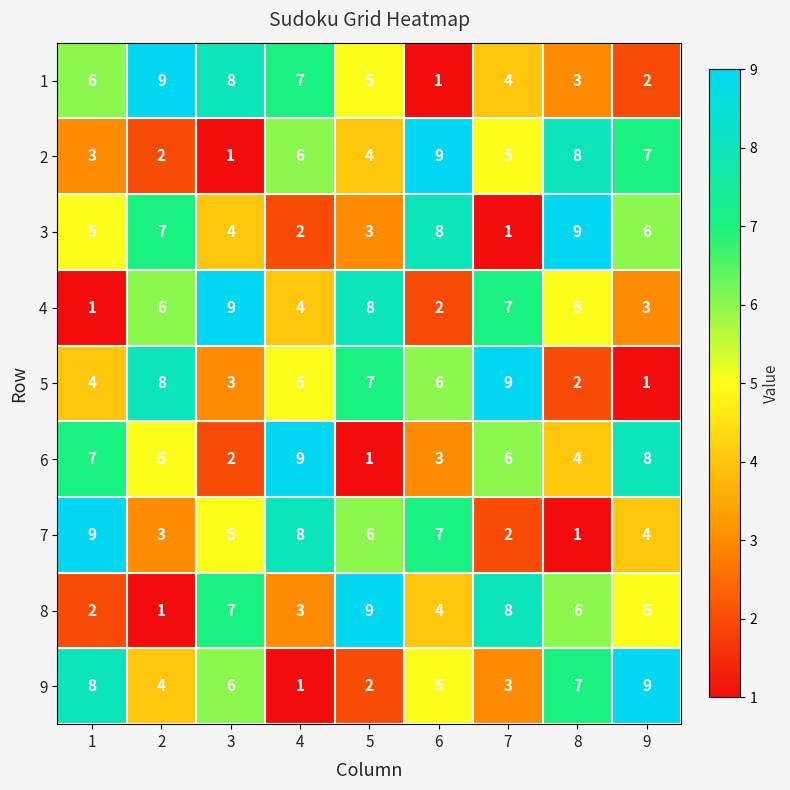

True or false: 6 has a value of 9 at 4.

True